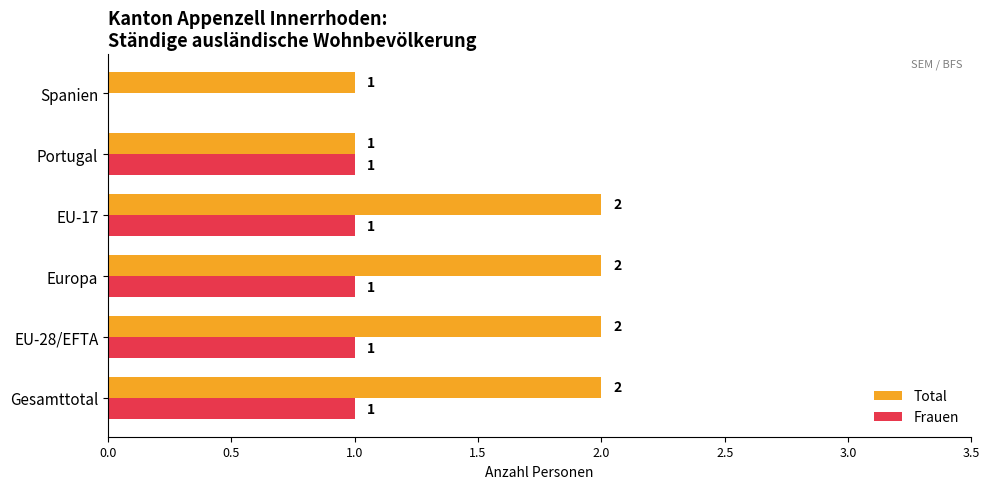

What is the total value across all series at Gesamttotal?

3